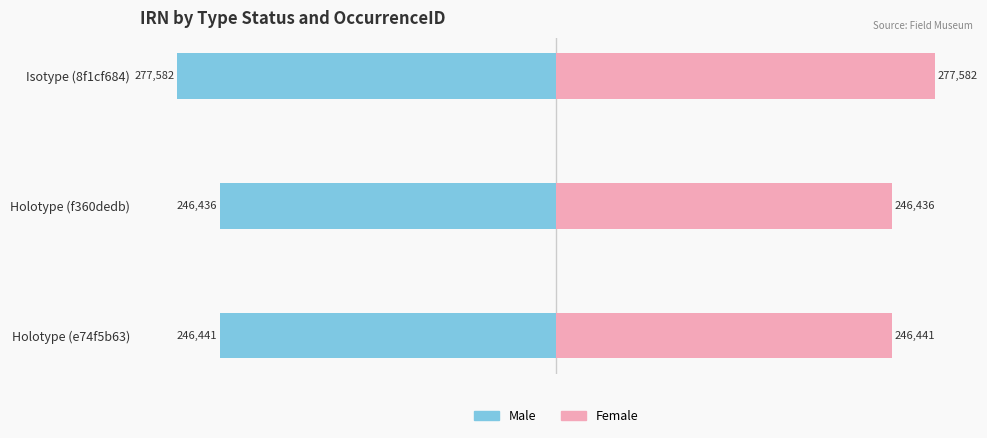

Which series has the largest range (max minus min)?

Male